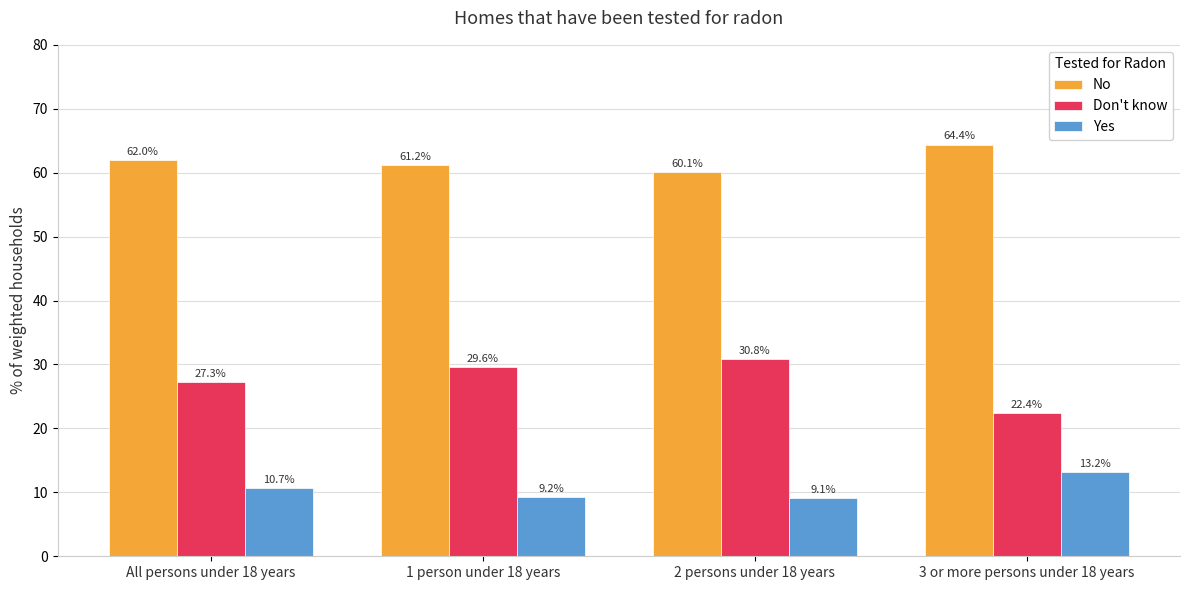

At how many categories does at least one series exceed 54?

4